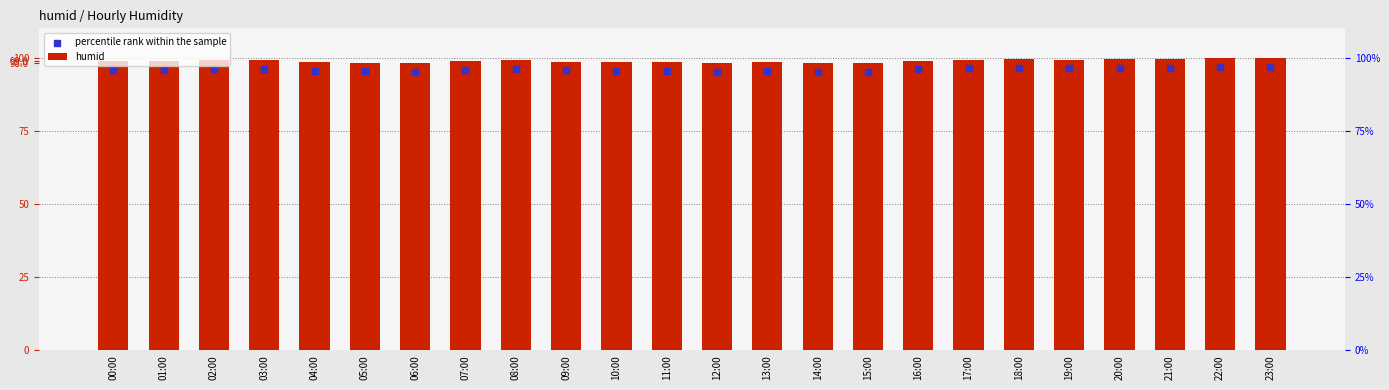

At which category is the sum across all series the highest?

22:00